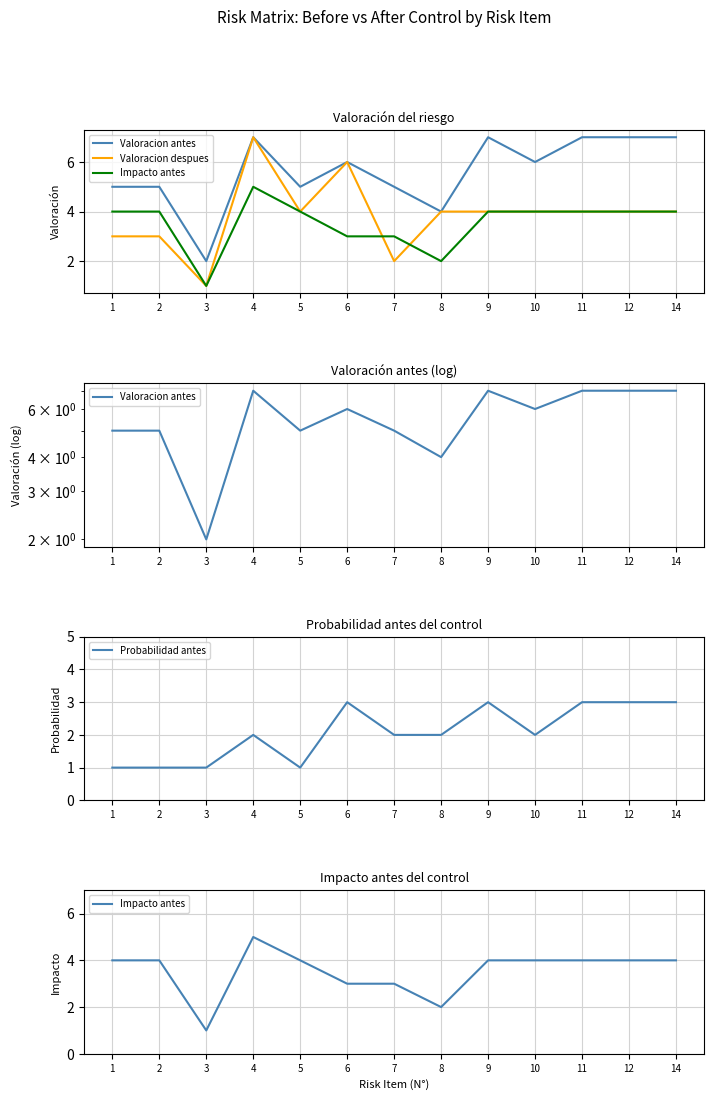

Is this an area chart (filled region under the line)?

No